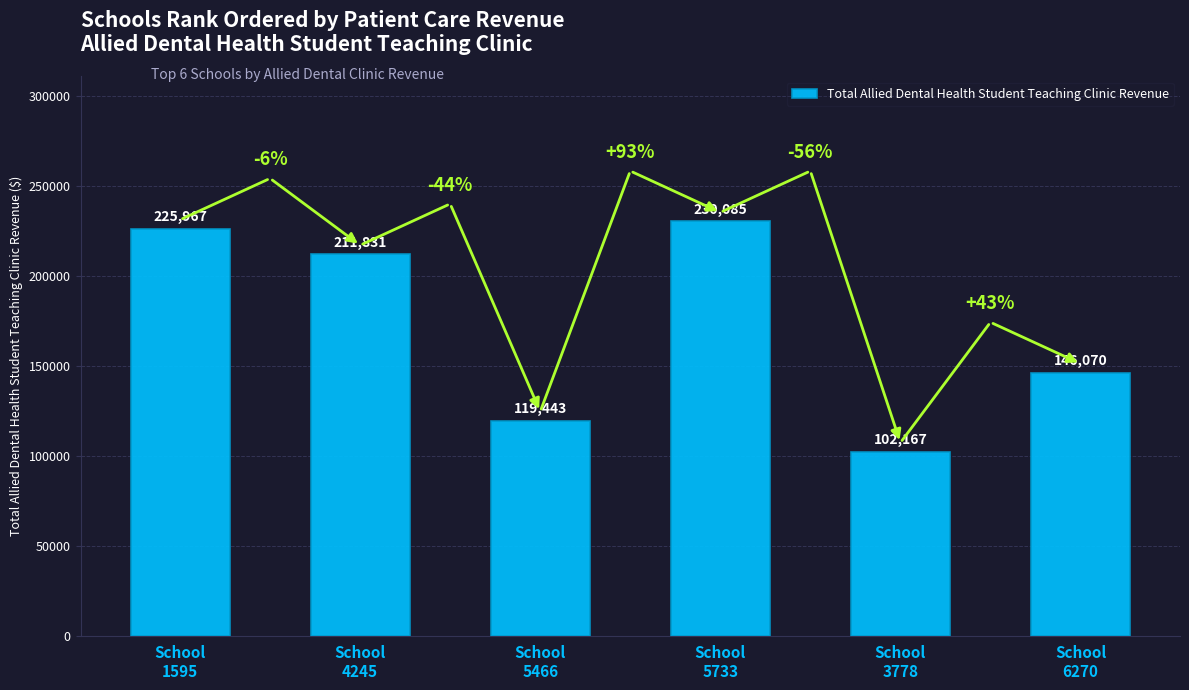

Reading left to right, what are all the values shown in this chart?

225967	211831	119443	230085	102167	146070